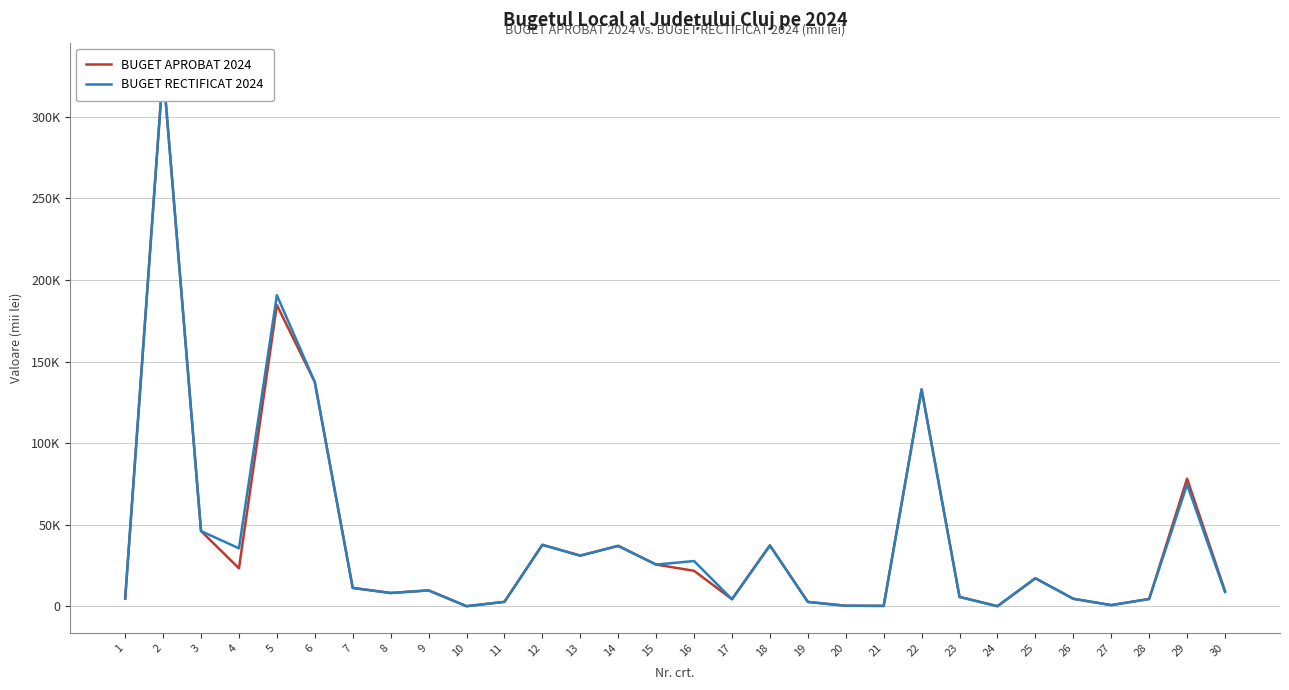

Rank the series by their average value, from lowest to highest.

BUGET APROBAT 2024, BUGET RECTIFICAT 2024